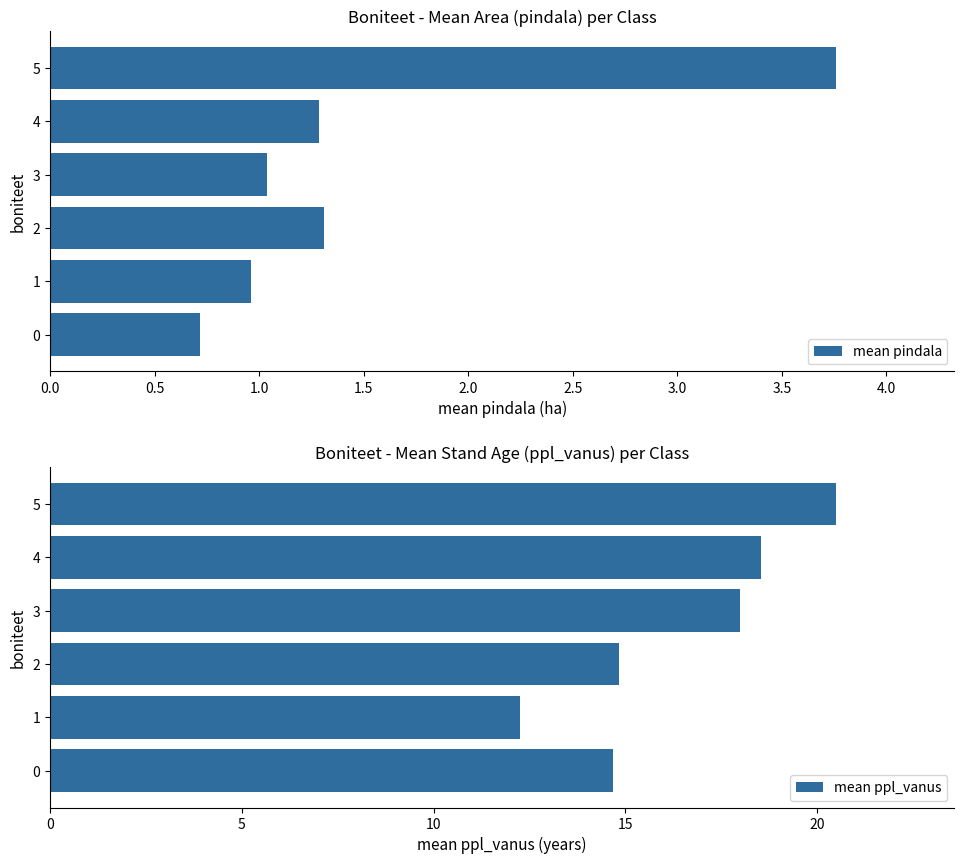

How many data points does each series have?

6